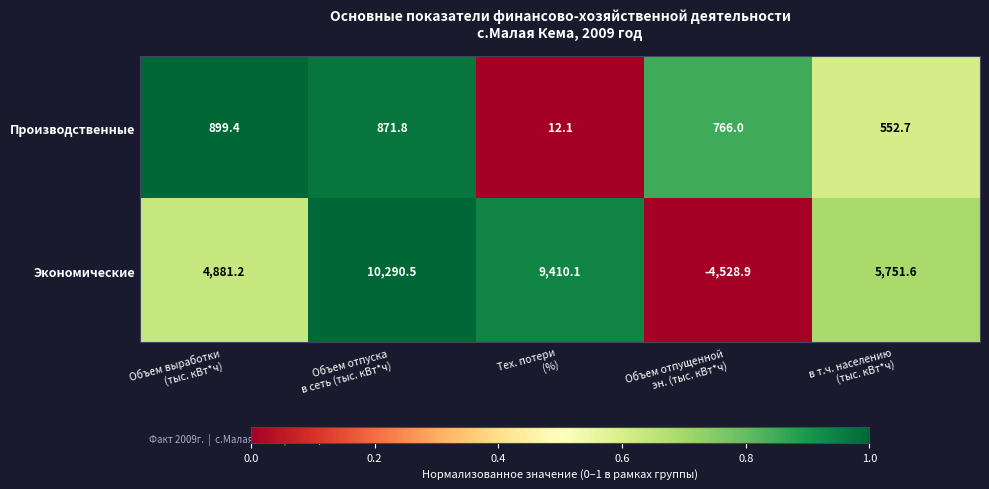

At which category is the sum across all series the highest?

Объем отпуска
в сеть (тыс. кВт*ч)